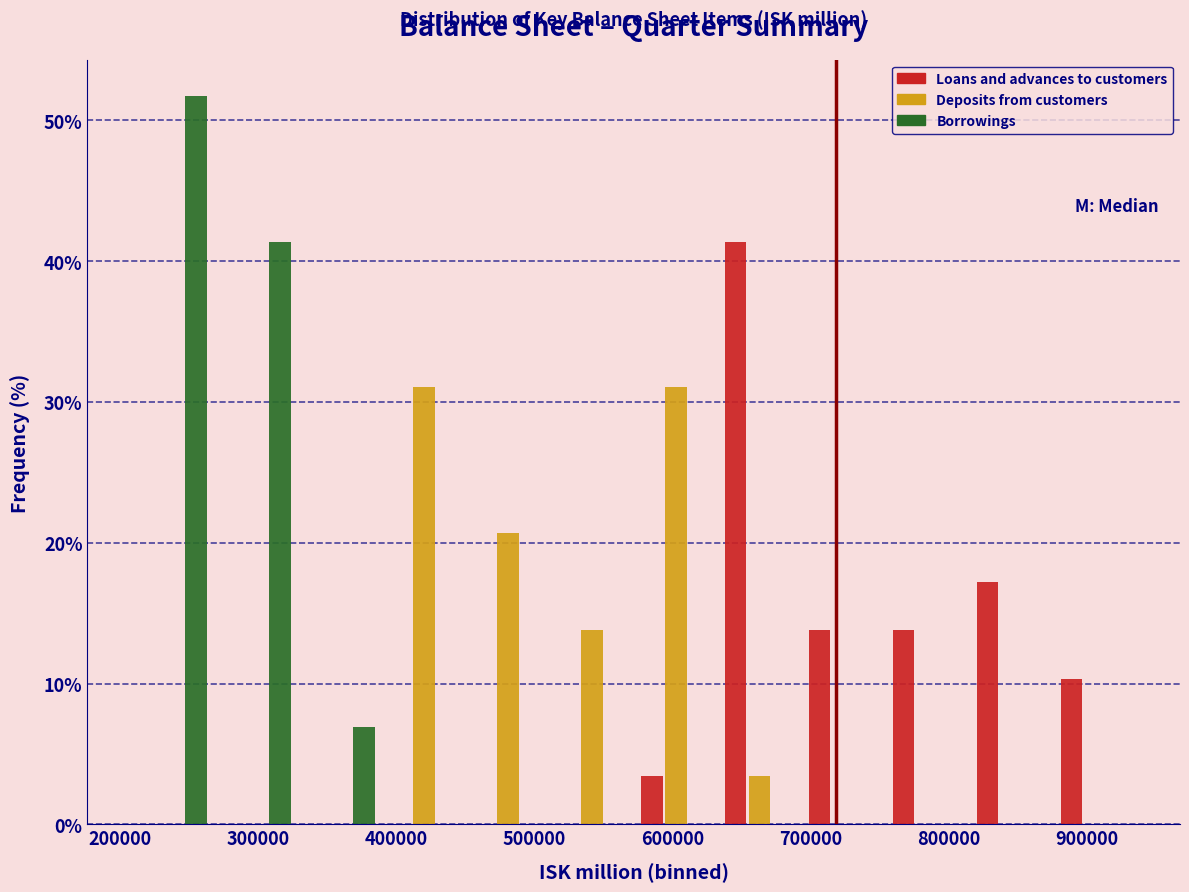

In the Borrowings series, which range on the x-axis has the tallest bar?

210000 to 270000